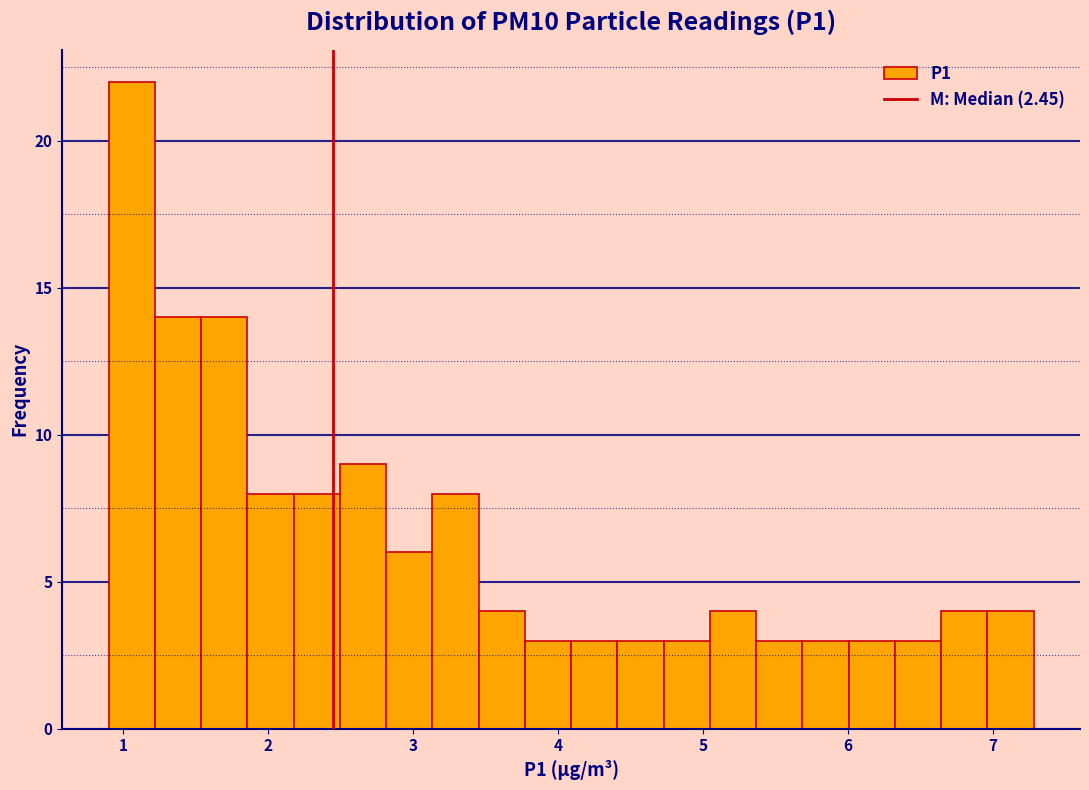

Around what value on the x-axis is the tallest bar? Give the approximate position of its centre, as read against the axis.

1.1